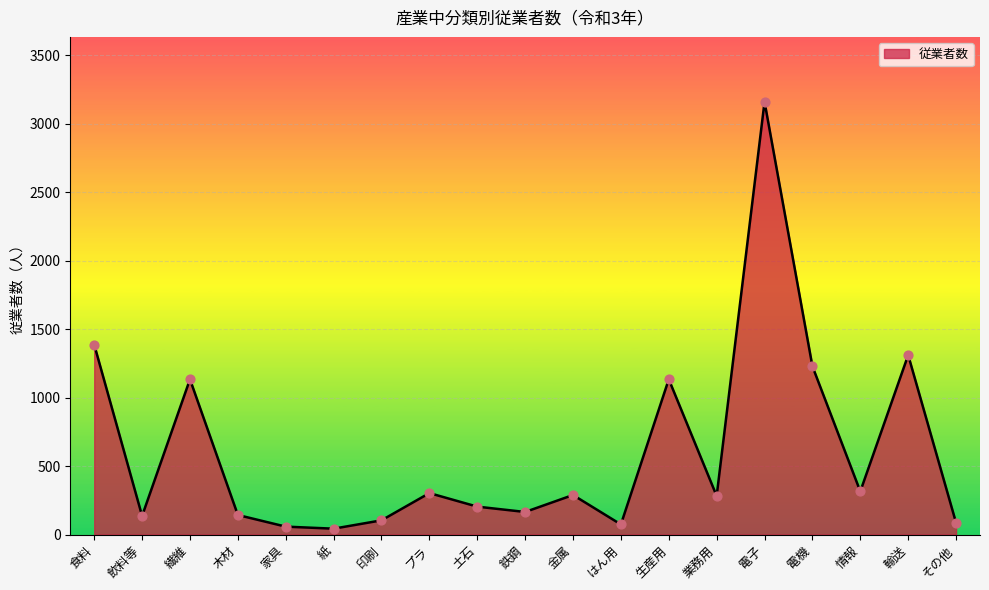

What is the change in value from 家具 to 電子?

+3103